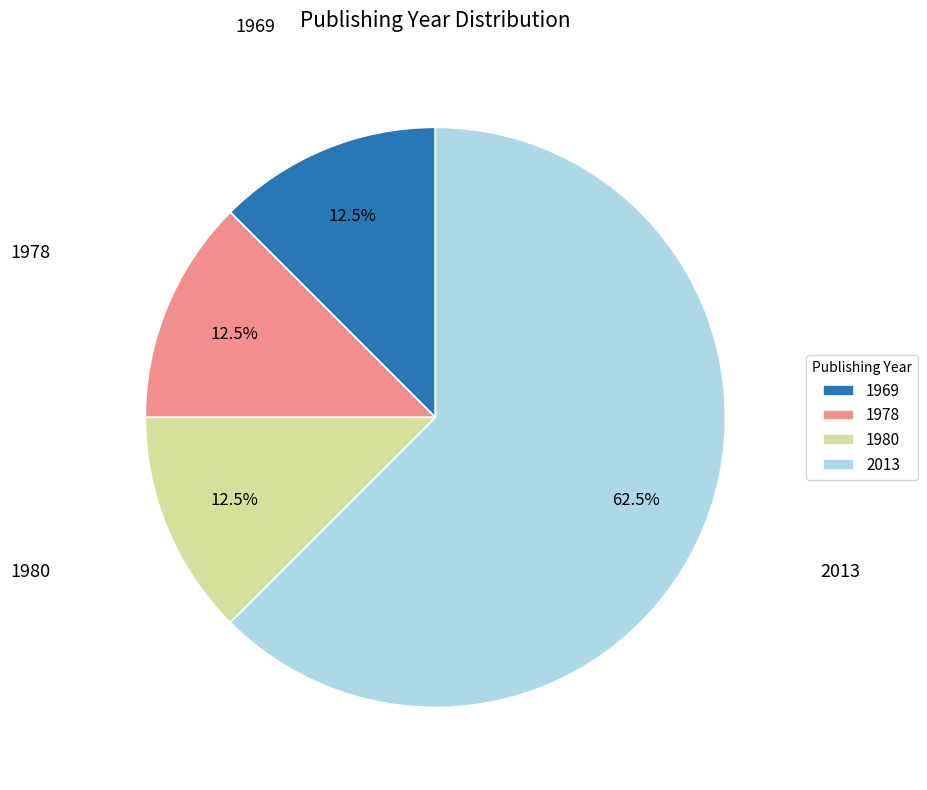

Between 1980 and 2013, which is larger?

2013